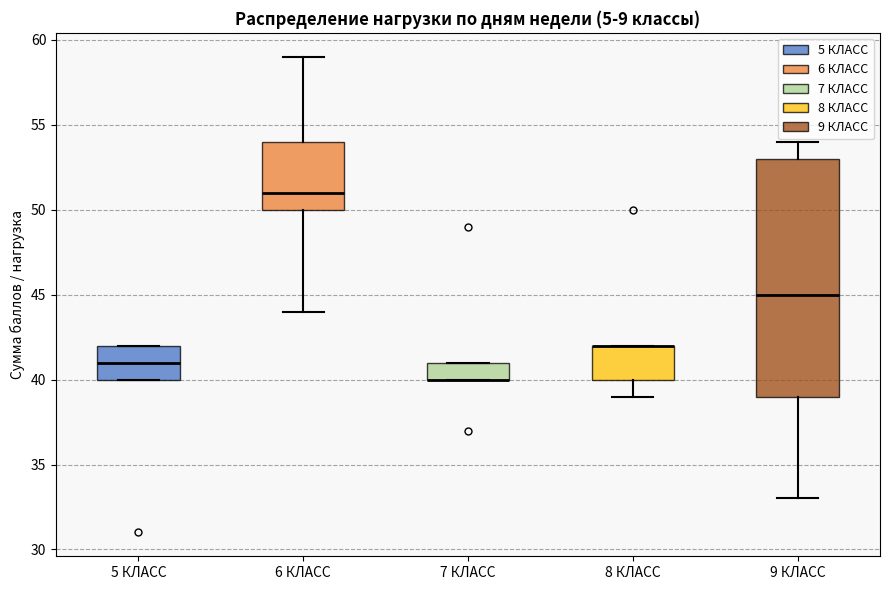

Reading left to right, read every box against the y-axis: the position of its median line, the range the box covers, and the ends of its whiskers. The values are not printed on the chart, so give them approximately, as read against the axis.

5 КЛАСС: median 41, box 40 to 42, whiskers 40 to 42
6 КЛАСС: median 51, box 50 to 54, whiskers 44 to 59
7 КЛАСС: median 40 (drawn on the box's lower edge), box 40 to 41, whiskers 40 to 41
8 КЛАСС: median 42 (drawn on the box's upper edge), box 40 to 42, whiskers 39 to 42
9 КЛАСС: median 45, box 39 to 53, whiskers 33 to 54